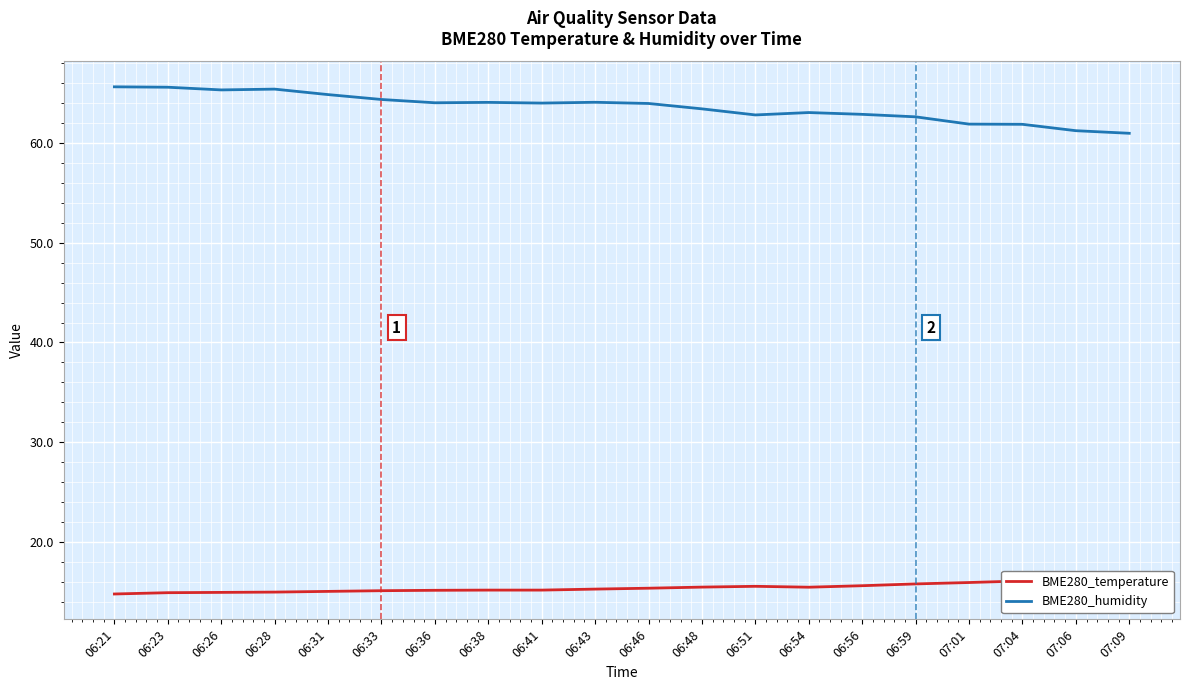

Which label corresponds to the smallest value in the chart?

06:21